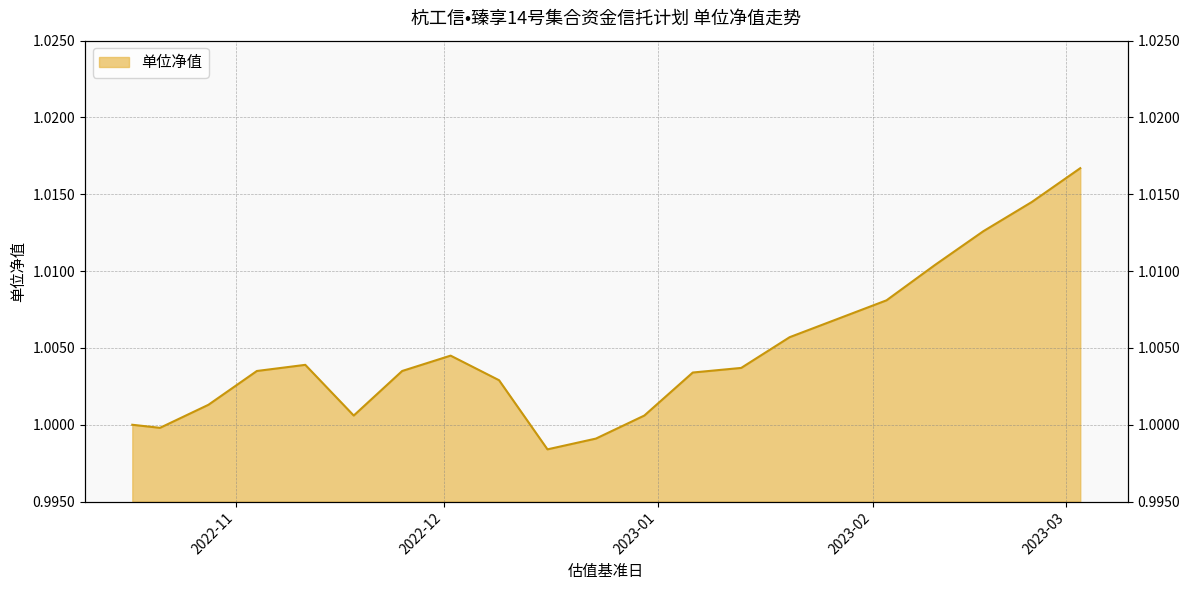

List the labels in order of value, largest first.

2023-03-03, 2023-02-24, 2023-02-17, 2023-02-10, 2023-02-03, 2023-01-20, 2022-12-02, 2022-11-11, 2023-01-13, 2022-11-04, 2022-11-25, 2023-01-06, 2022-12-09, 2022-10-28, 2022-11-18, 2022-12-30, 2022-10-17, 2022-10-21, 2022-12-23, 2022-12-16